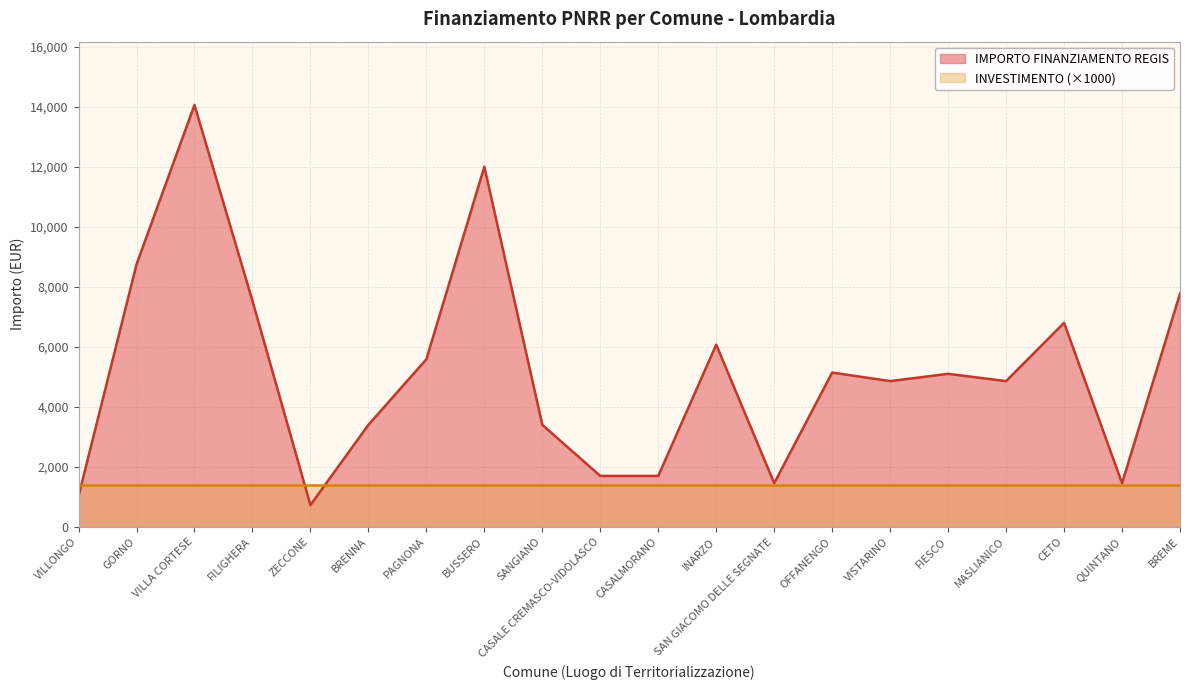

Rank the categories by value from highest to lowest.

VILLA CORTESE, BUSSERO, GORNO, BREME, FILIGHERA, CETO, INARZO, PAGNONA, OFFANENGO, FIESCO, VISTARINO, MASLIANICO, BRENNA, SANGIANO, CASALE CREMASCO-VIDOLASCO, CASALMORANO, SAN GIACOMO DELLE SEGNATE, QUINTANO, VILLONGO, ZECCONE